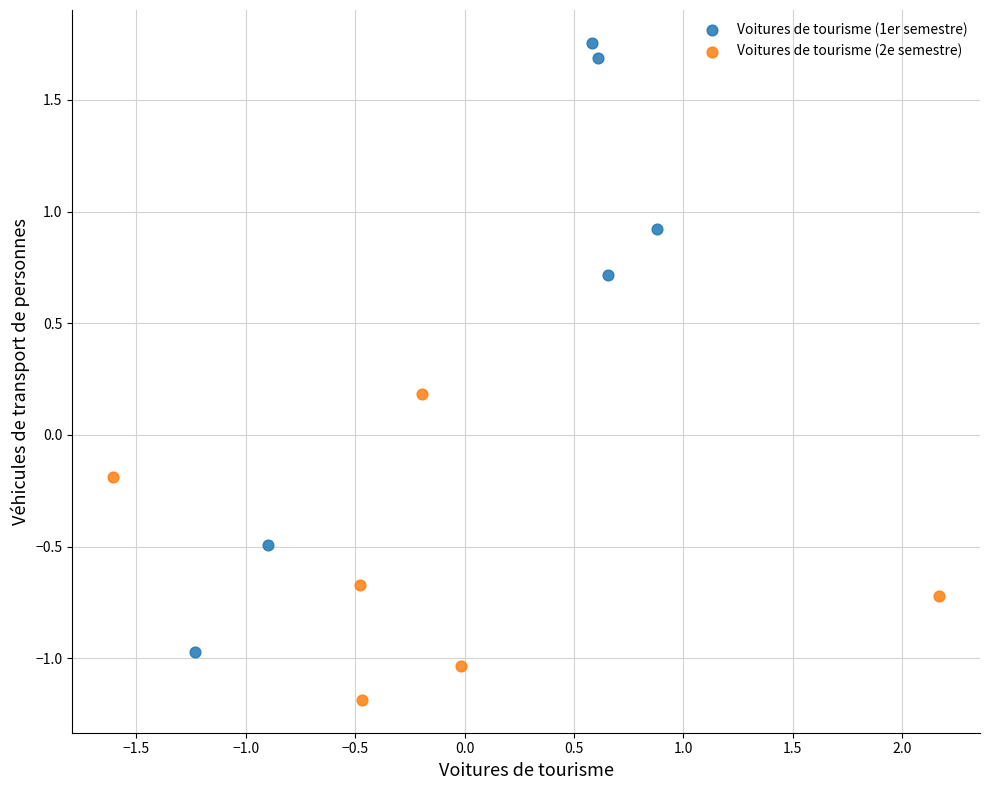

Which series contains the highest Y value?

Voitures de tourisme (1er semestre)